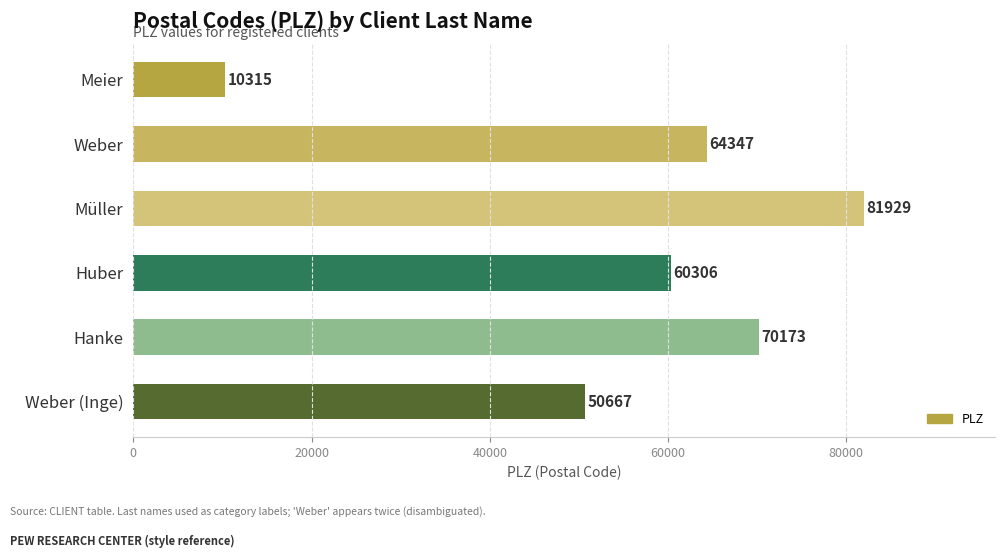

Where is the data nearest to the value 46122?

Weber (Inge)